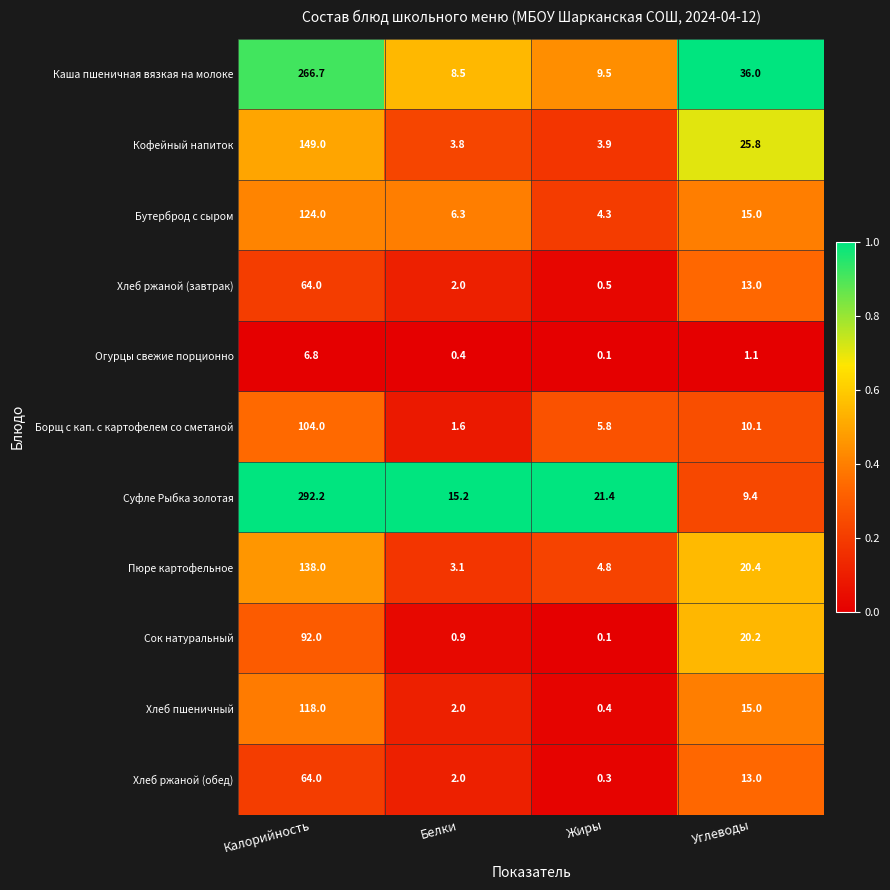

True or false: Сок натуральный has a value of 0.9 at Белки.

True